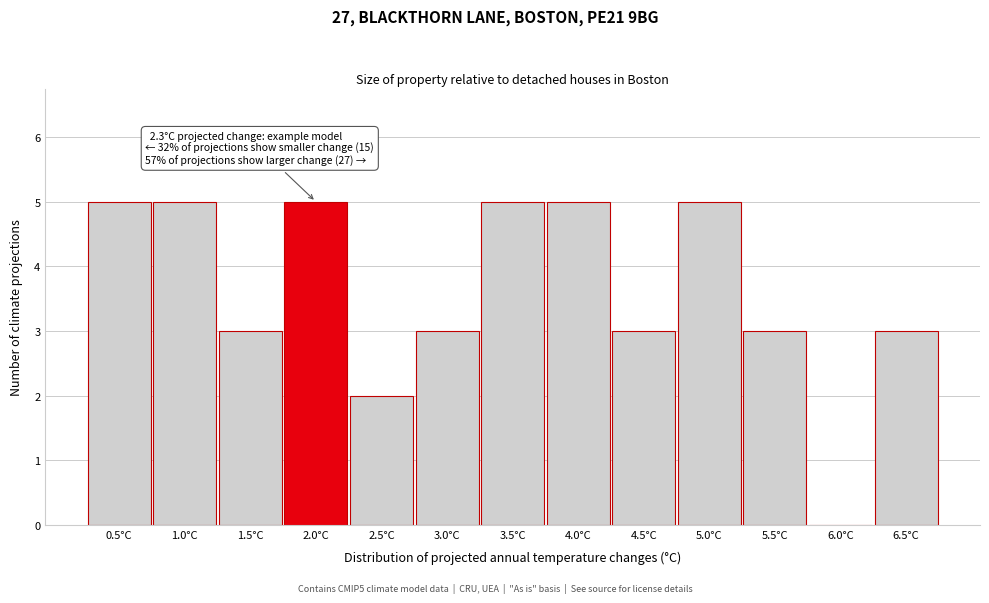

Reading right to left, list all the values displayed in this chart.

6.5°C=3	6.0°C=0	5.5°C=3	5.0°C=5	4.5°C=3	4.0°C=5	3.5°C=5	3.0°C=3	2.5°C=2	2.0°C=5	1.5°C=3	1.0°C=5	0.5°C=5